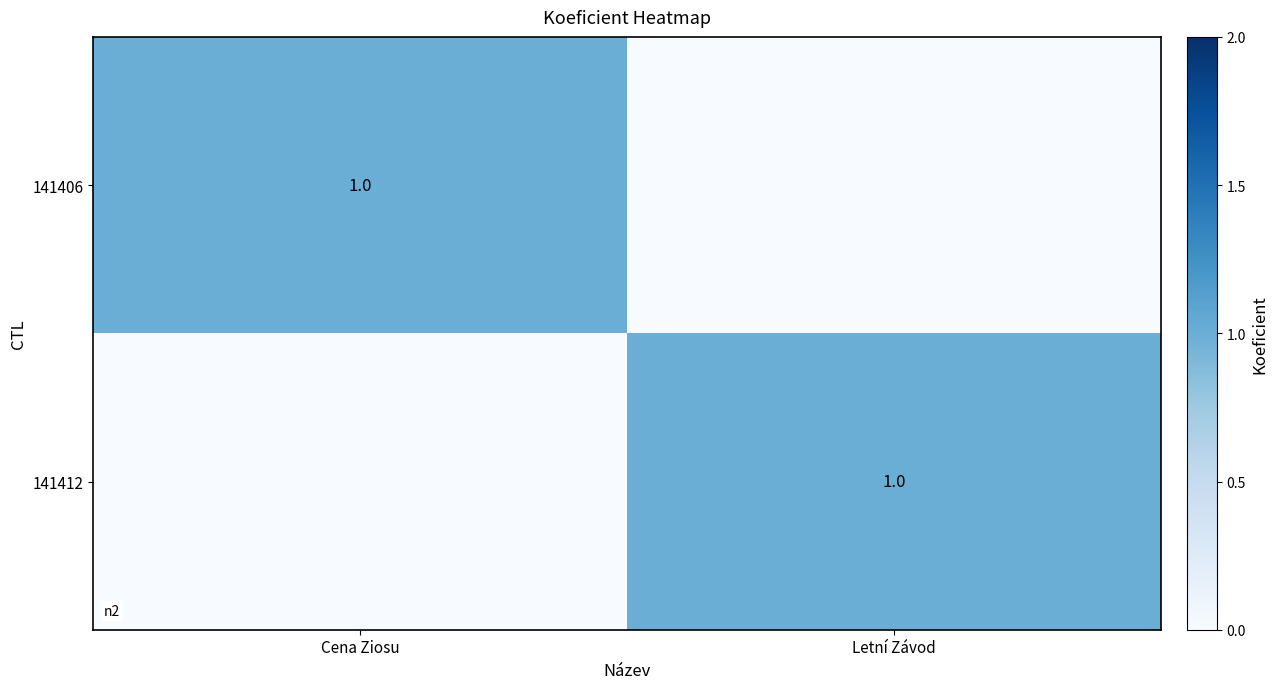

What is the spread (max minus min) of values at Cena Ziosu?

1